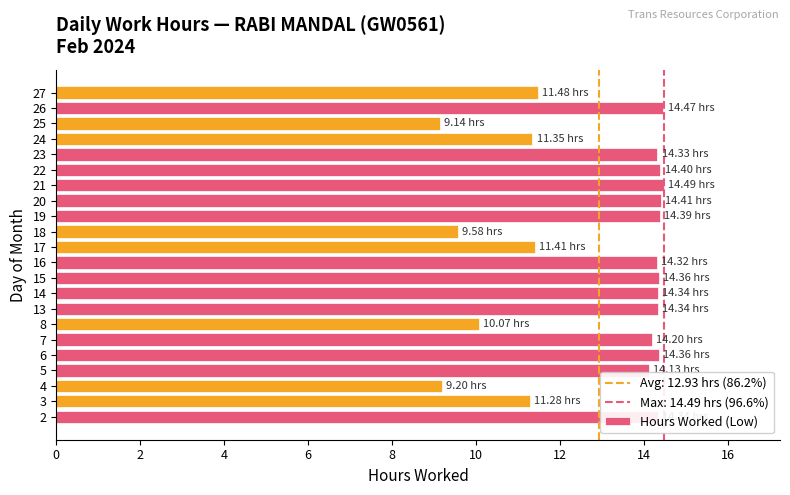

How many series are shown in this chart?

1